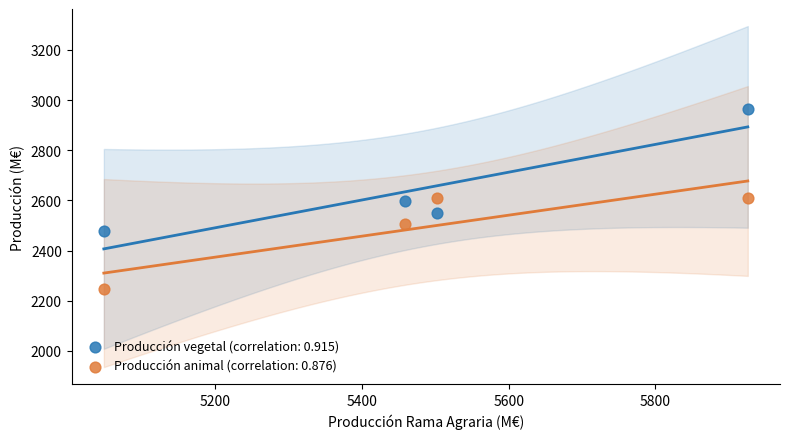

Which series has the largest Y range (max minus min)?

Producción vegetal (correlation: 0.915)